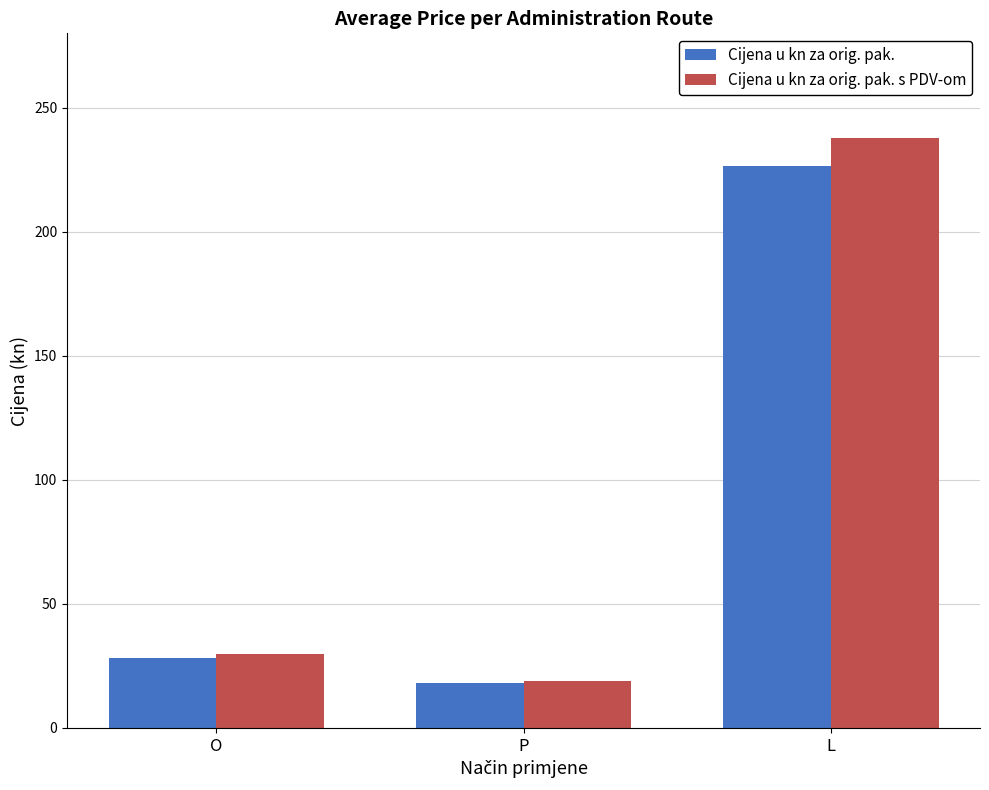

How many bars are there in each group?

2